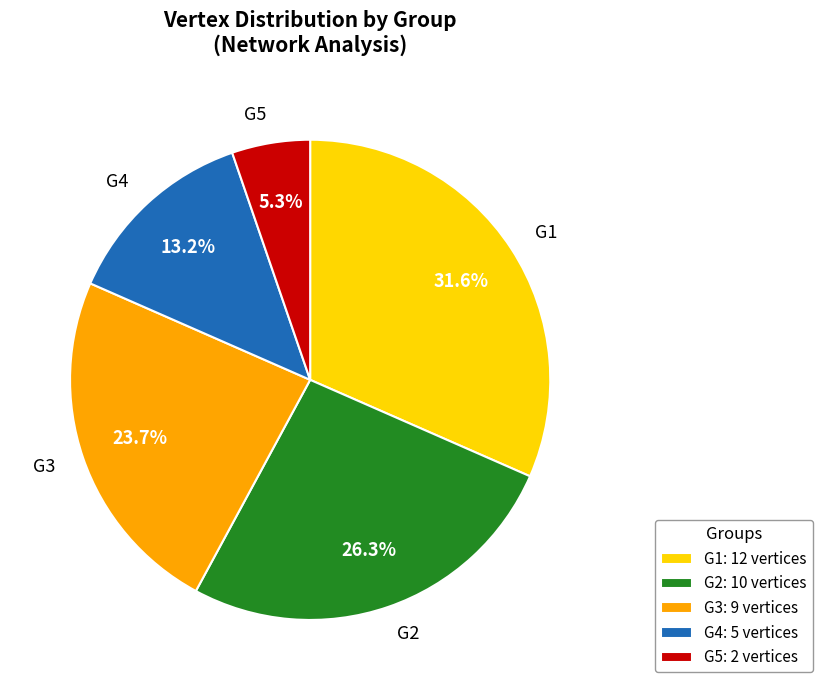

Rank the categories by value from lowest to highest.

G5, G4, G3, G2, G1